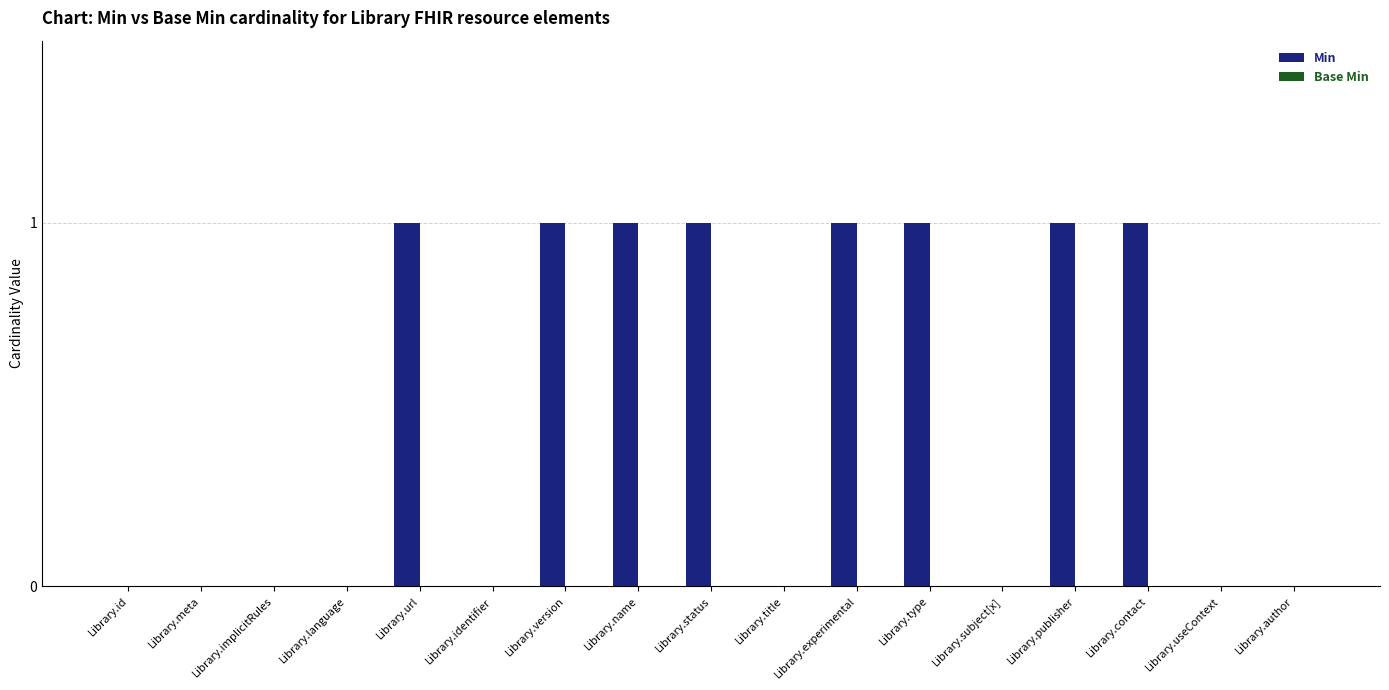

What is the change in value from Library.implicitRules to Library.version?

+1